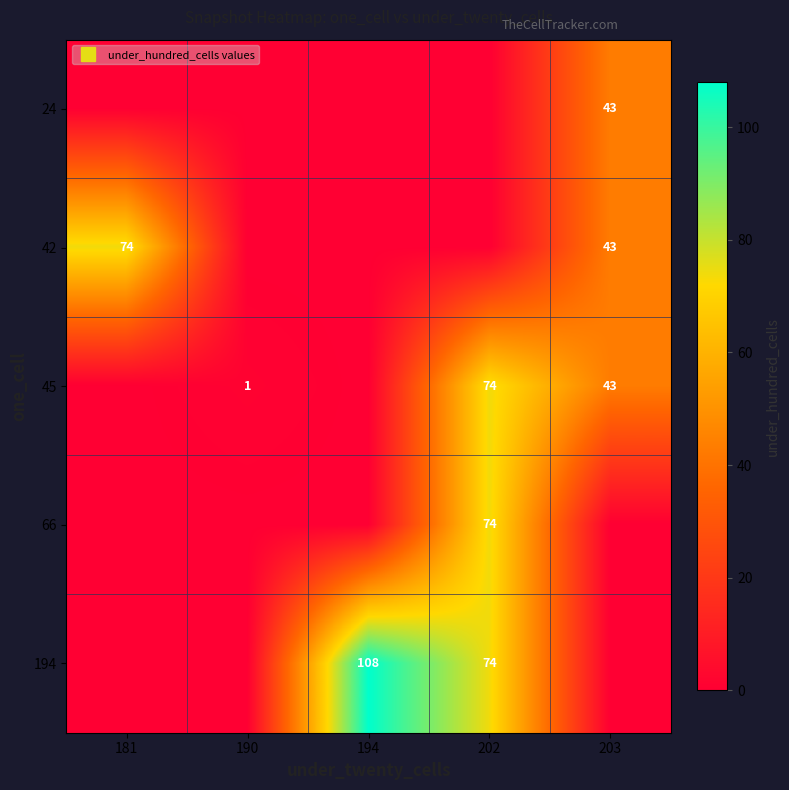

At which category does the chart reach its minimum across all series?

181